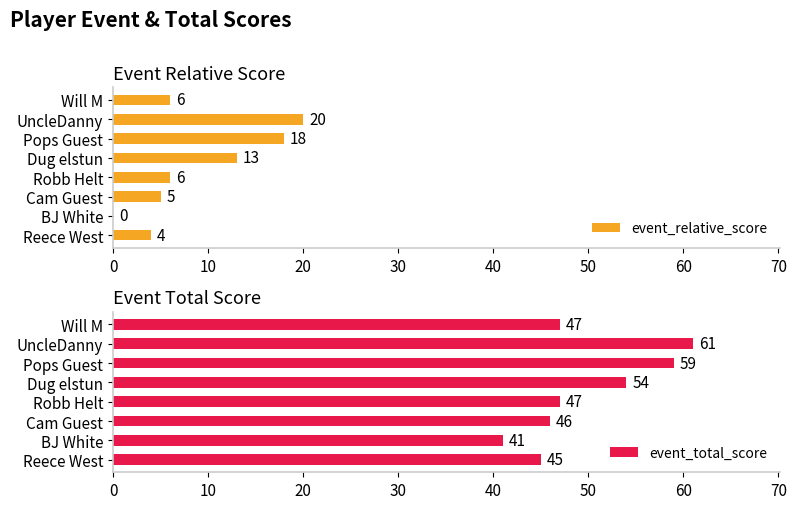

What is the lowest value of the event_total_score series?

41